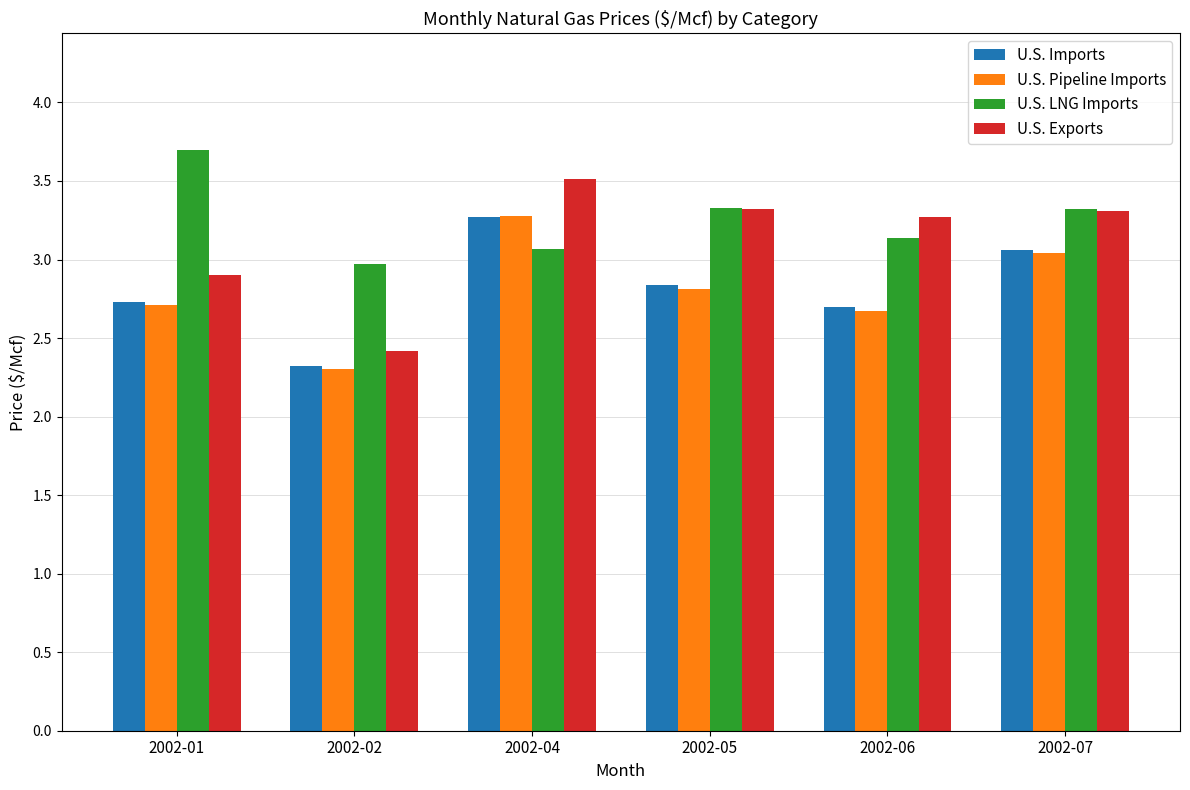

Which category has the lowest value in the U.S. Exports series?

2002-02